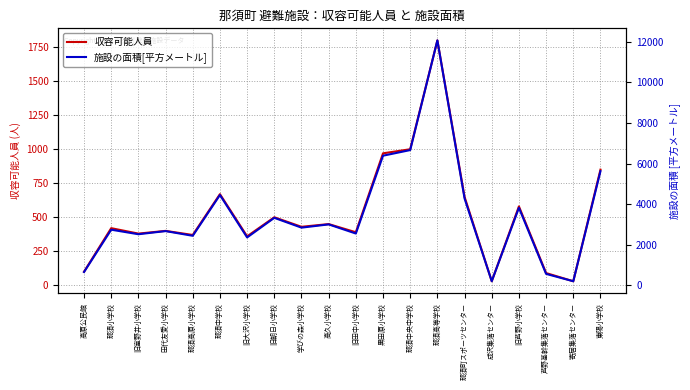

Is this an area chart (filled region under the line)?

No